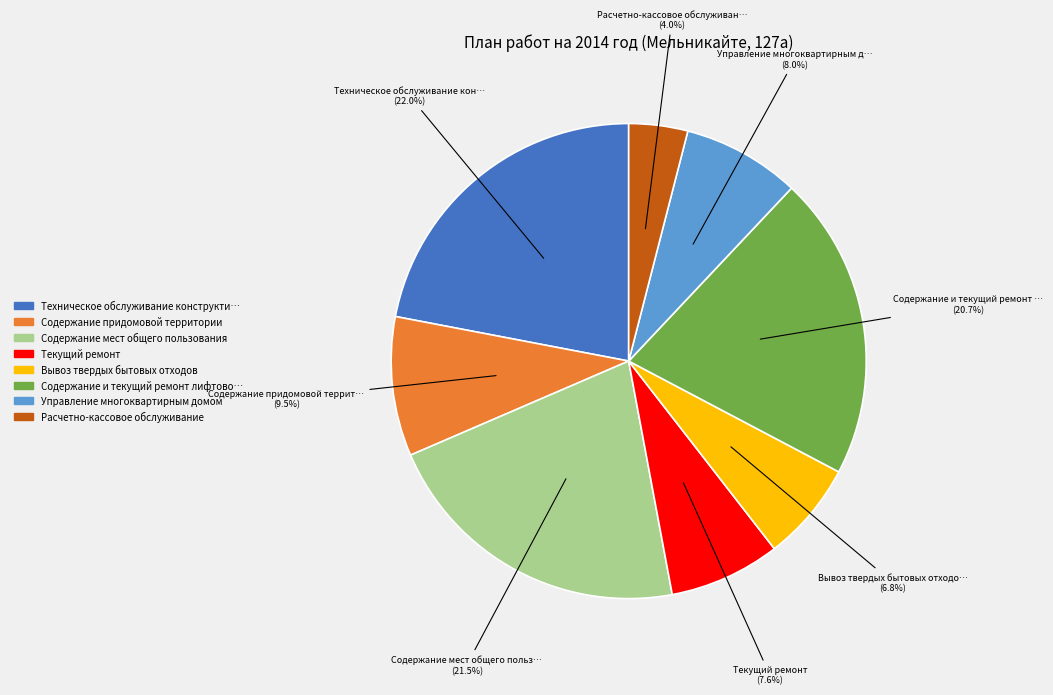

Is there any slice that represents more than half of the pie?

No